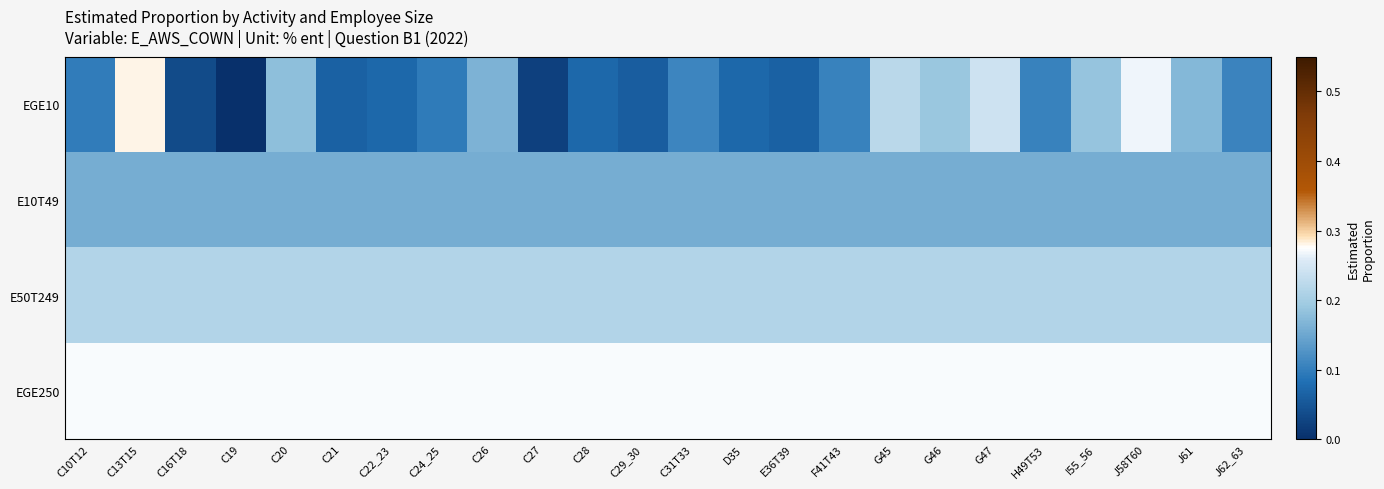

List the series in order of their overall mean, lowest first.

EGE10, E10T49, E50T249, EGE250